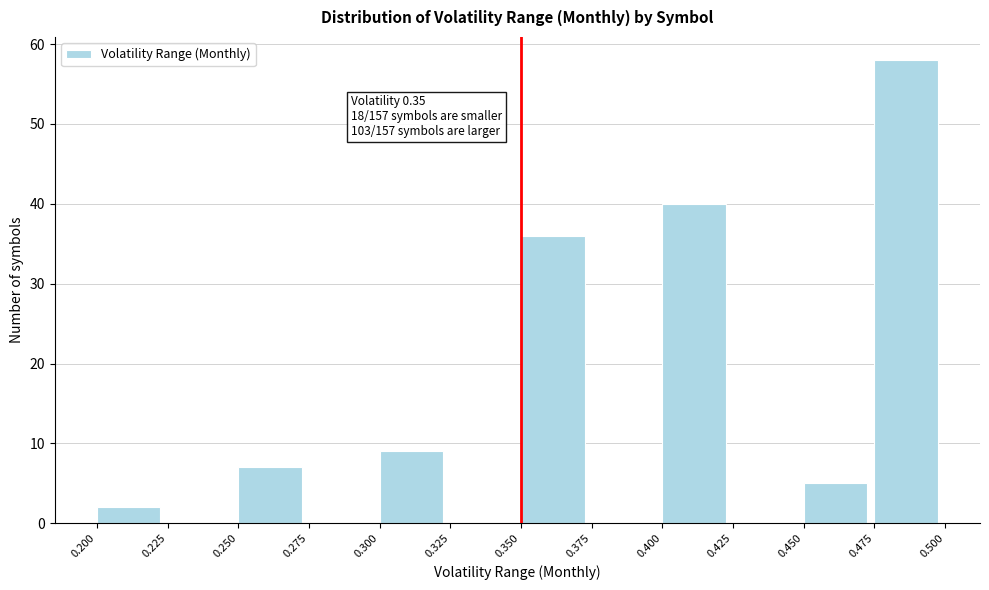

Over which range of the x-axis is the bar tallest?

0.475 to 0.500